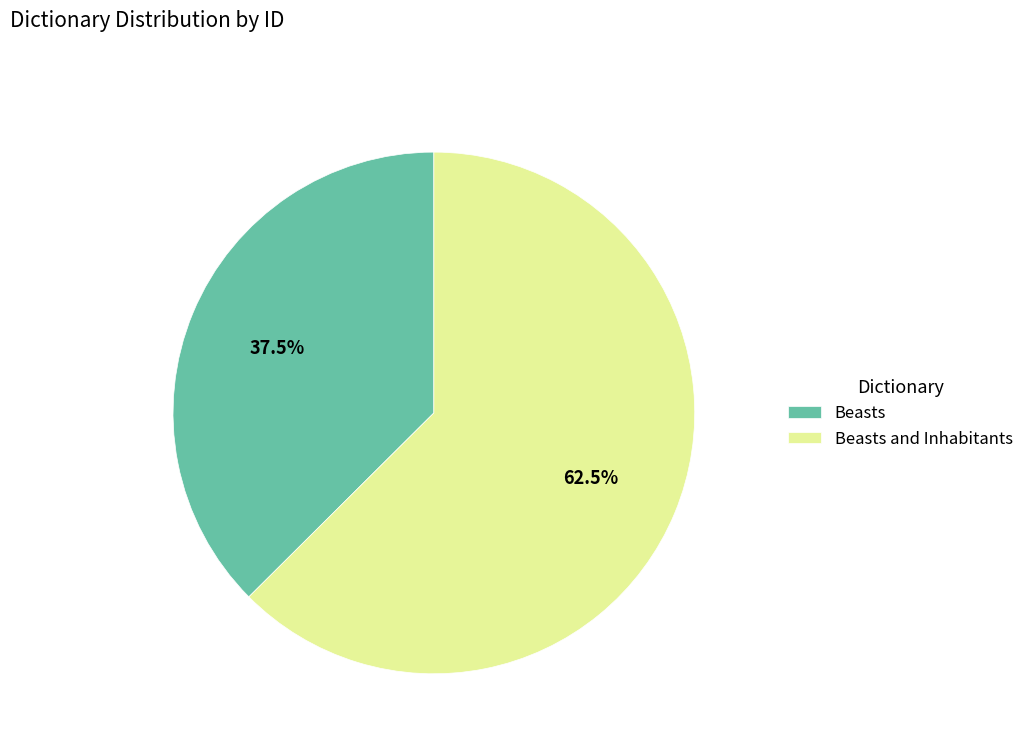

To the nearest percent, what is the average slice percentage?

50%